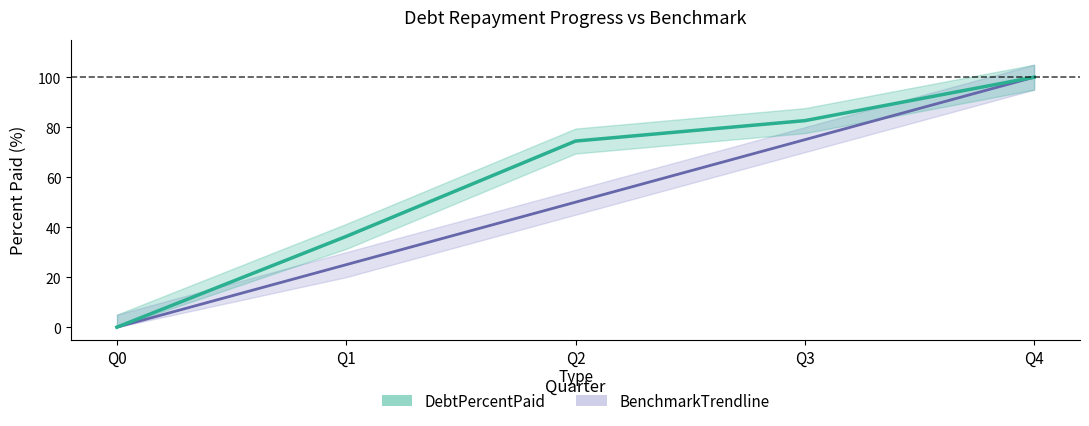

Which label corresponds to the smallest value in the chart?

Q0